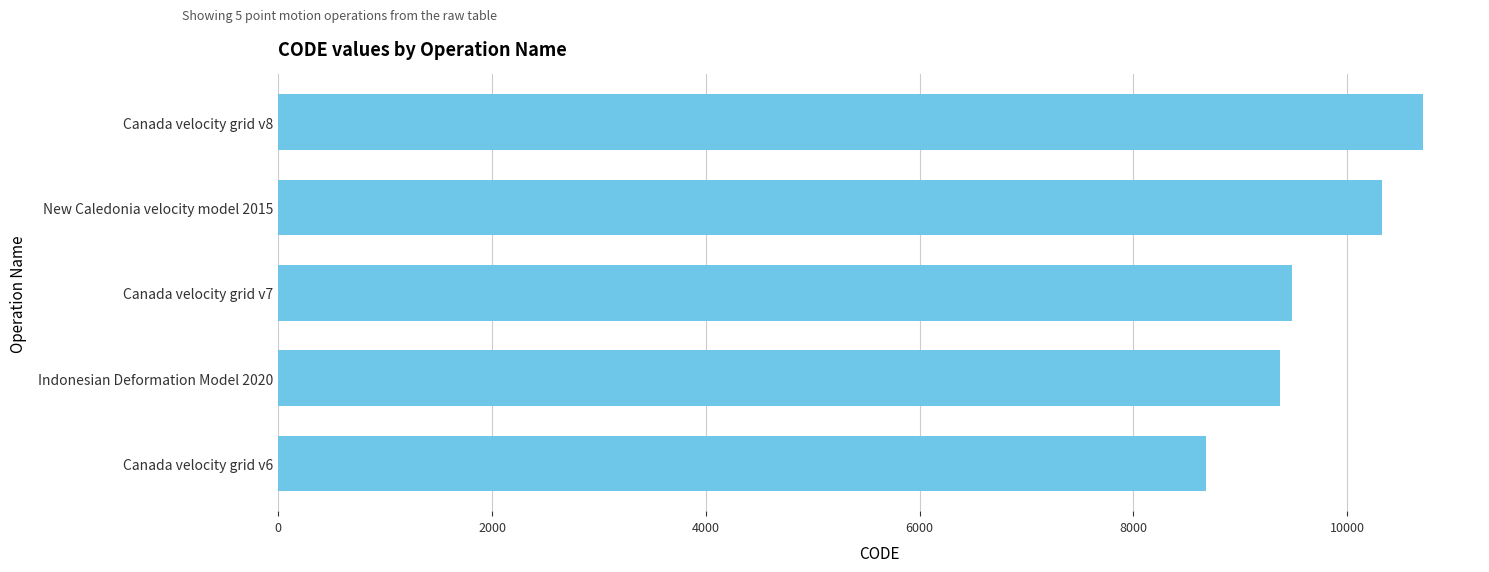

What is the maximum value shown in the chart?

10707